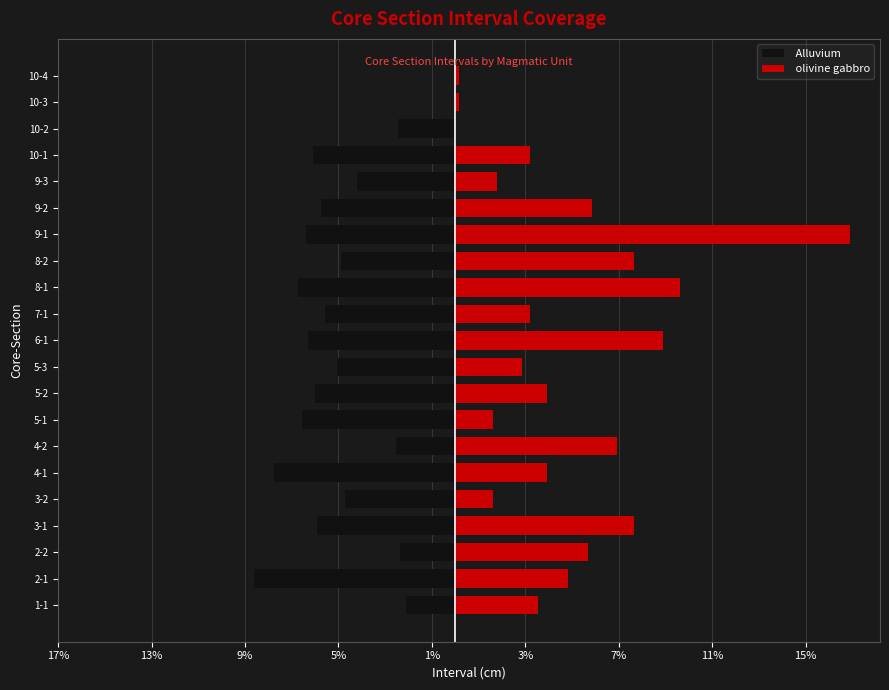

At how many categories does at least one series exceed 10?

1